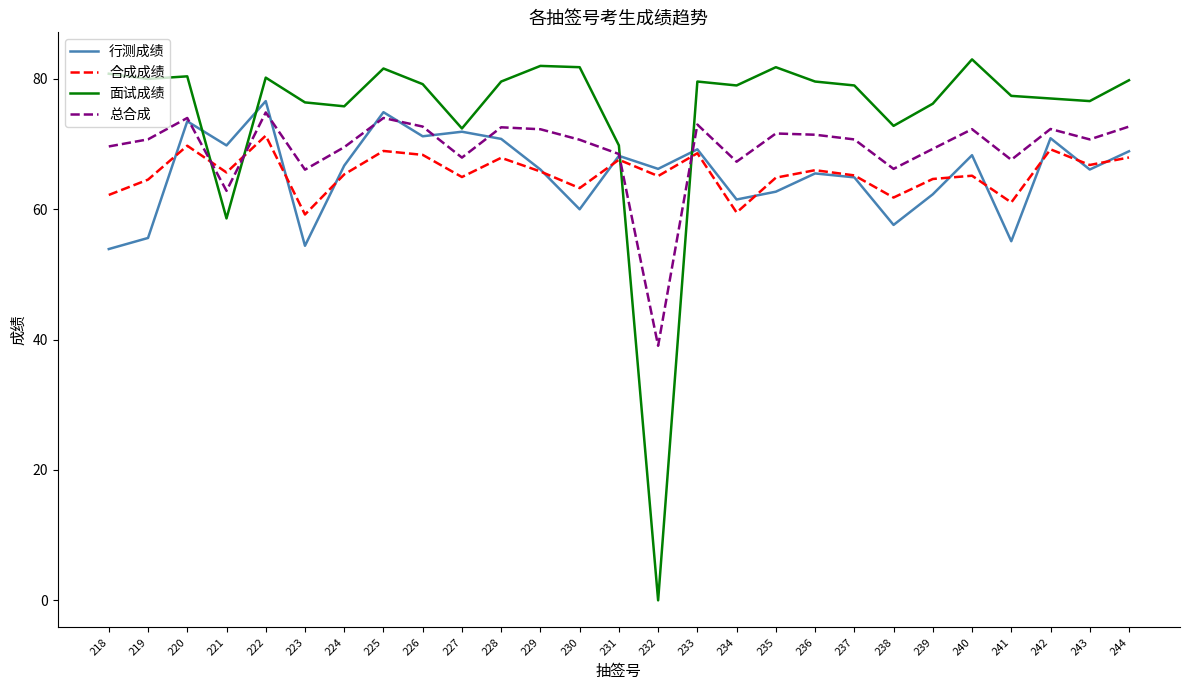

At which label does 合成成绩 first exceed 65?

220